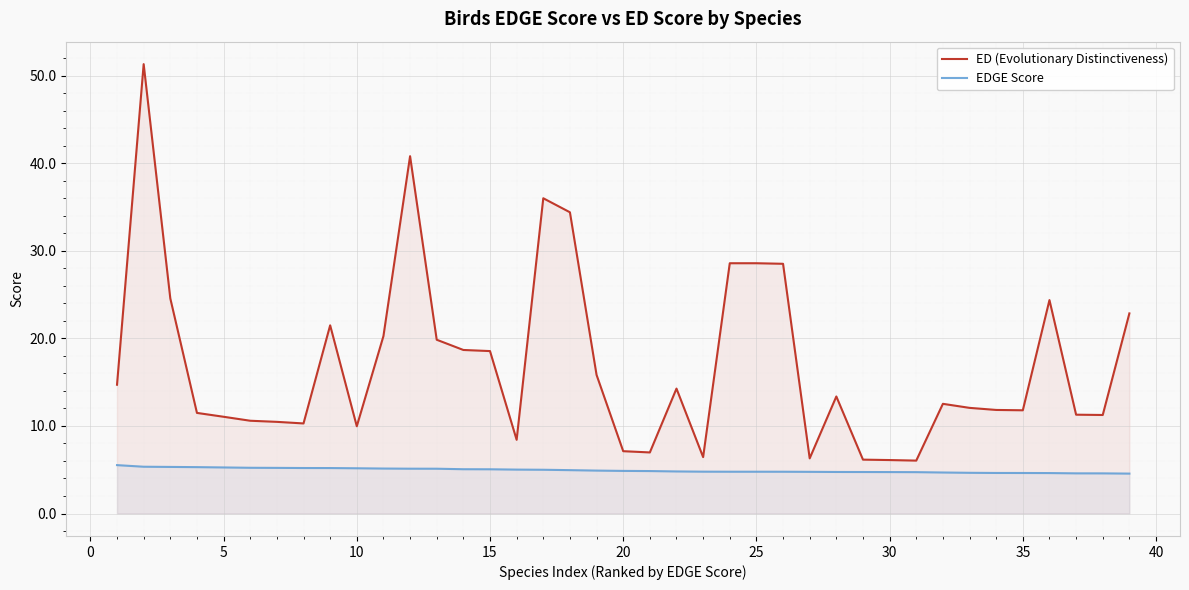

How many categories are shown in the chart?

39